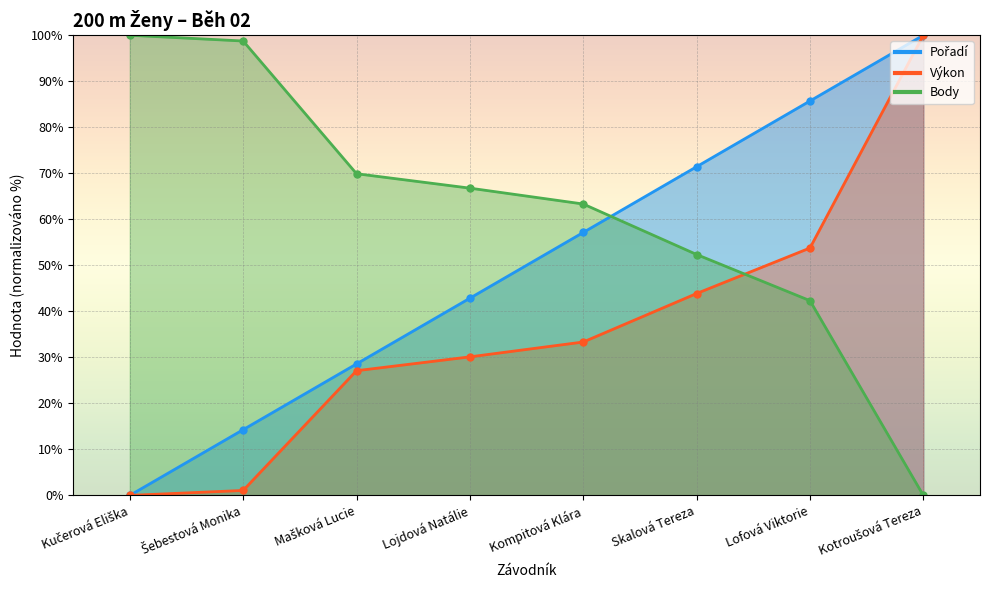

How many lines are shown in the chart?

3